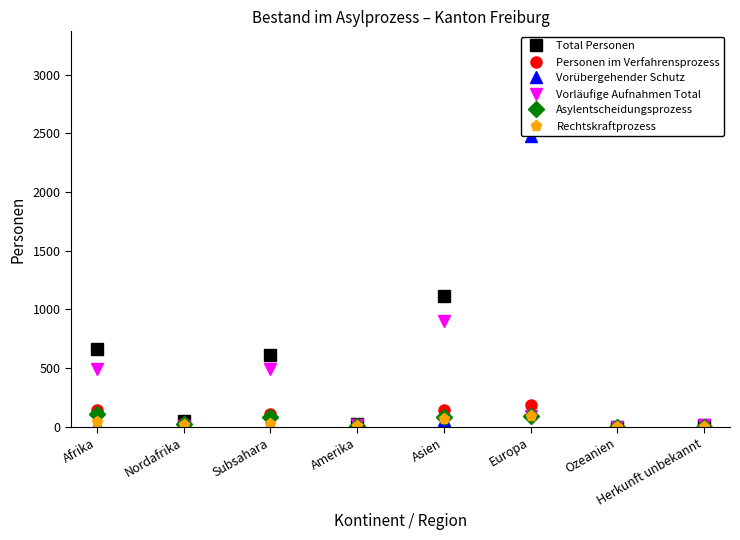

True or false: Personen im Verfahrensprozess and Total Personen intersect in this chart.

False